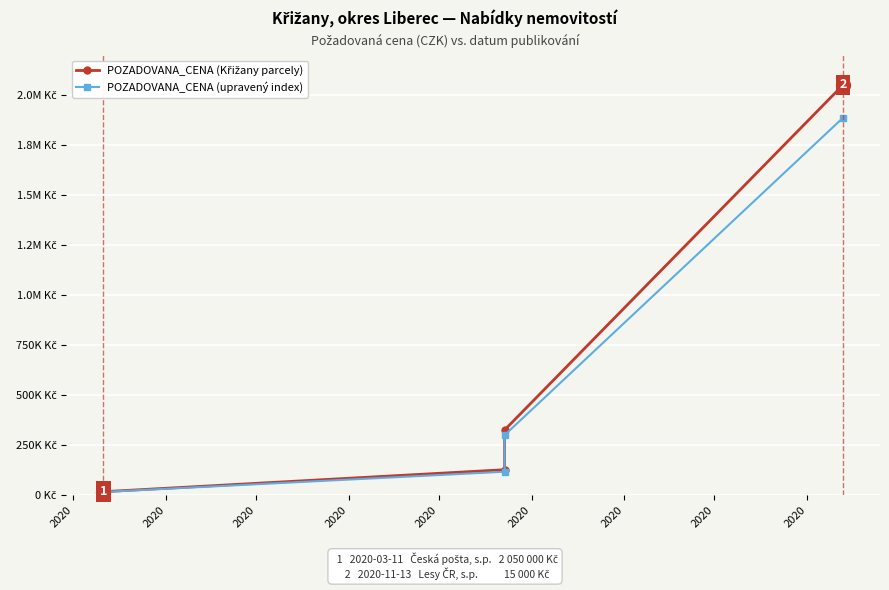

What is the average value of the POZADOVANA_CENA (upravený index) series?

578220